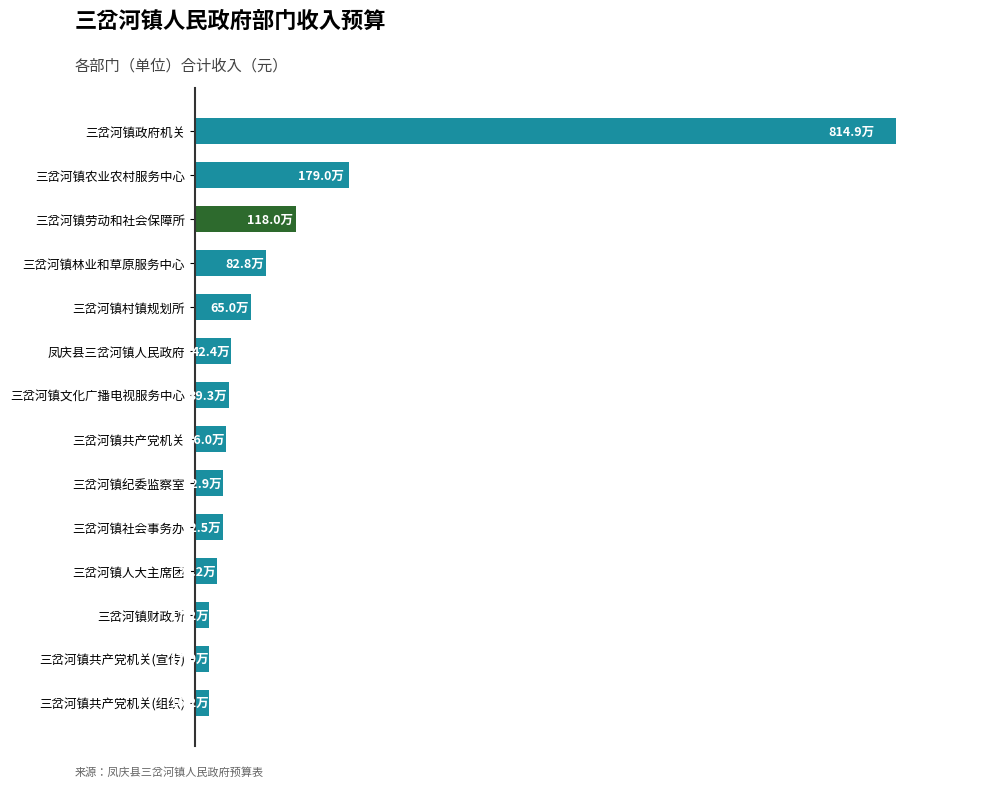

Does the chart contain any negative values?

No